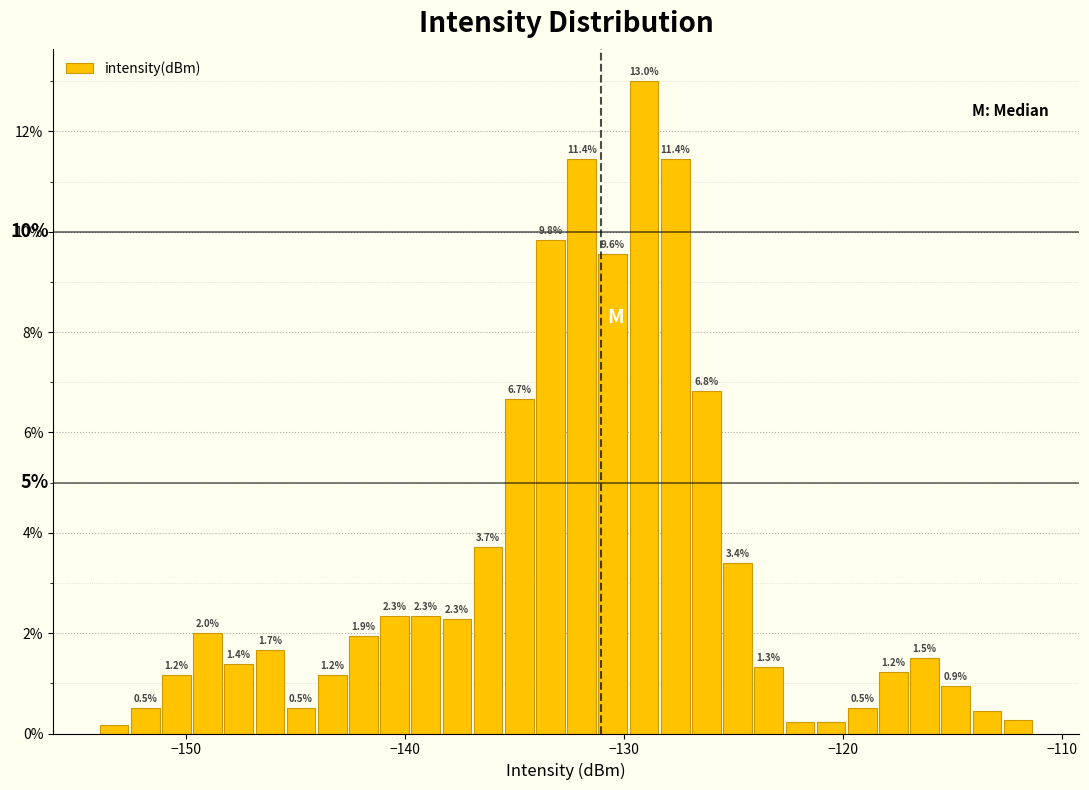

Around what value on the x-axis is the tallest bar? Give the approximate position of its centre, as read against the axis.

-129